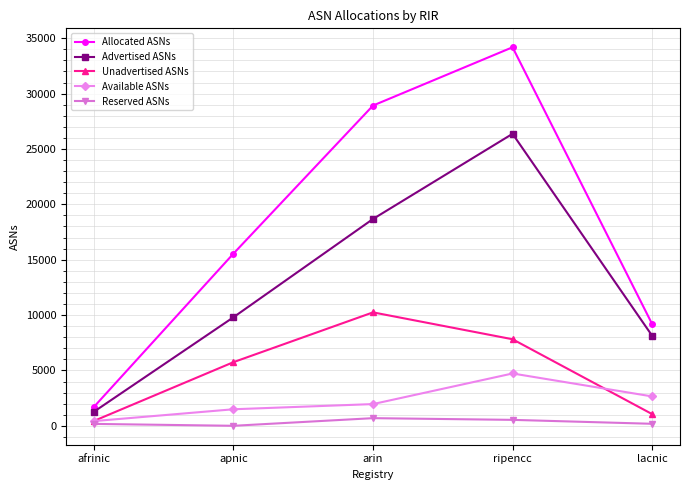

What is the average value of the Available ASNs series?

2251